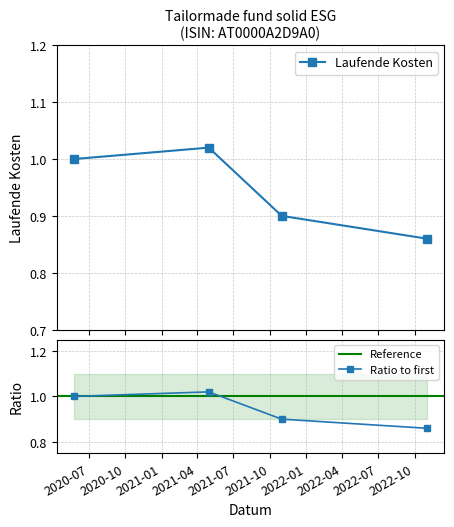

What is the label of the 4th point from the left?

2022-10-31